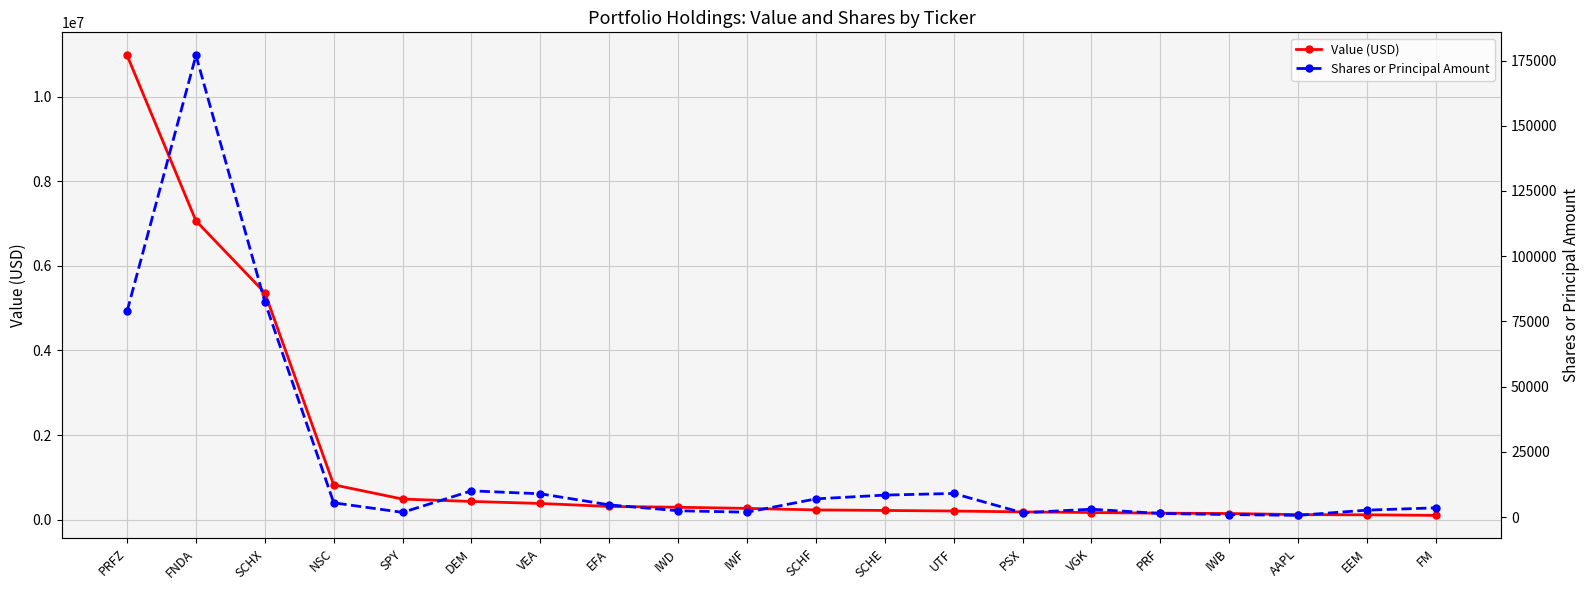

At which label is Value (USD) closest to 5539000?

SCHX